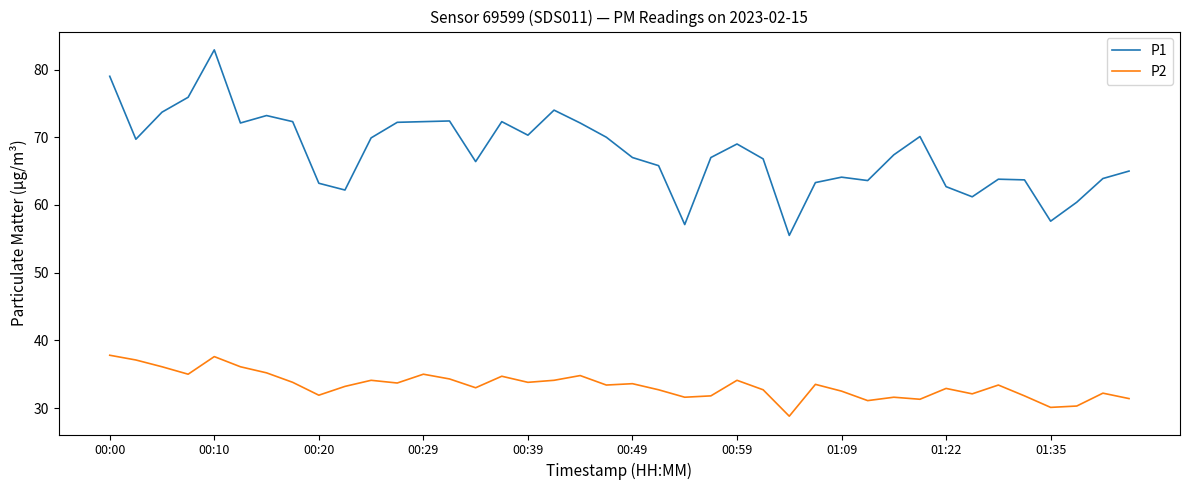

Which series has the widest spread of values?

P1